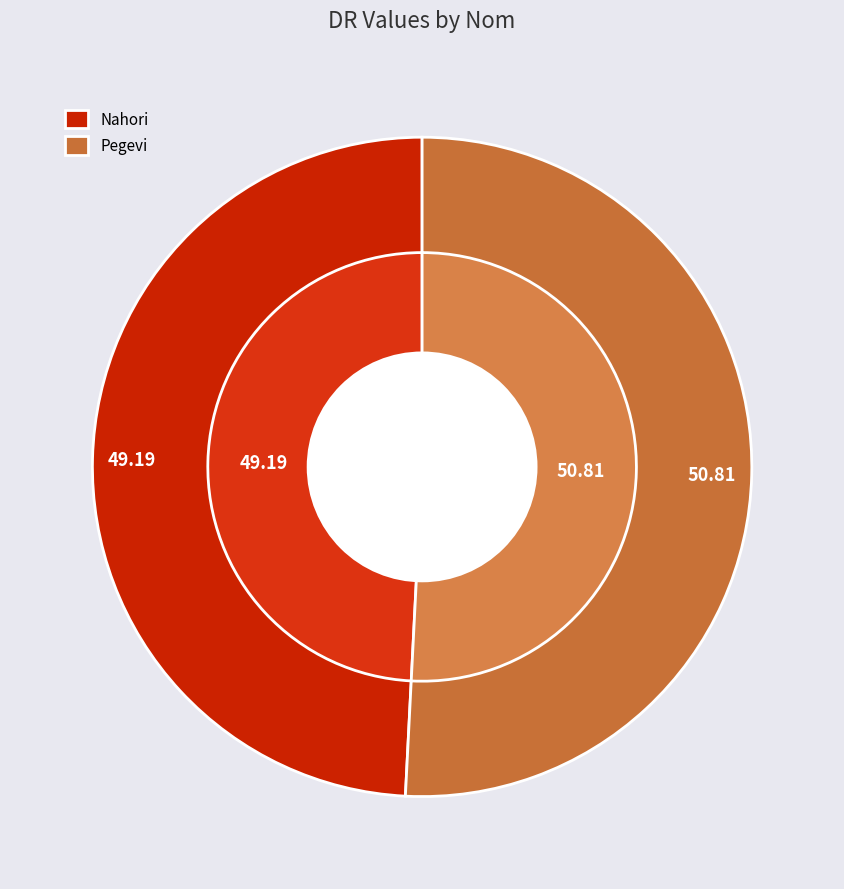

What percentage is the Nahori slice, to the nearest percent?

49%